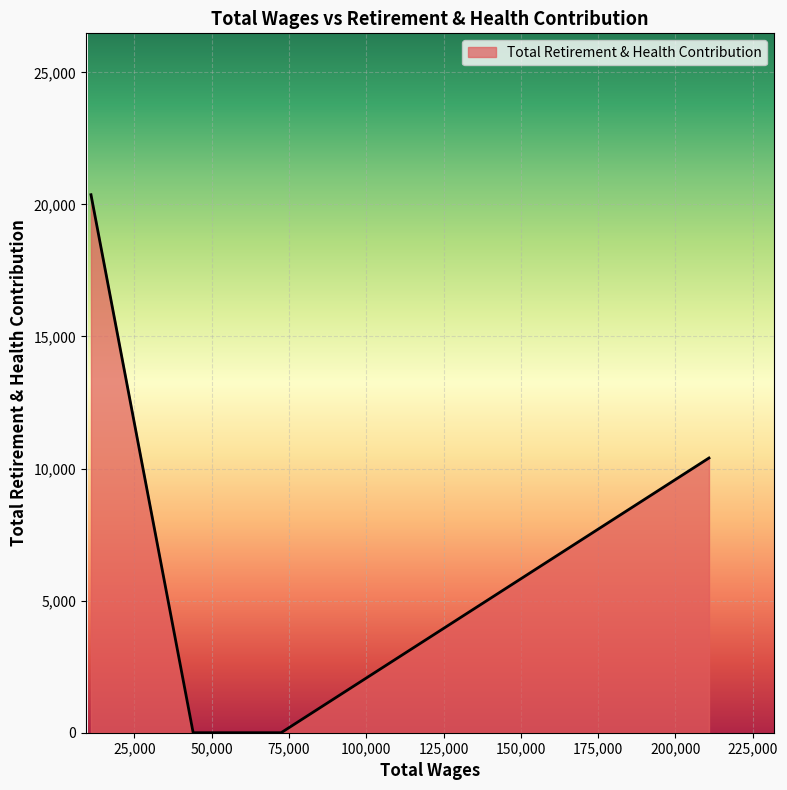

How many series are shown in this chart?

1